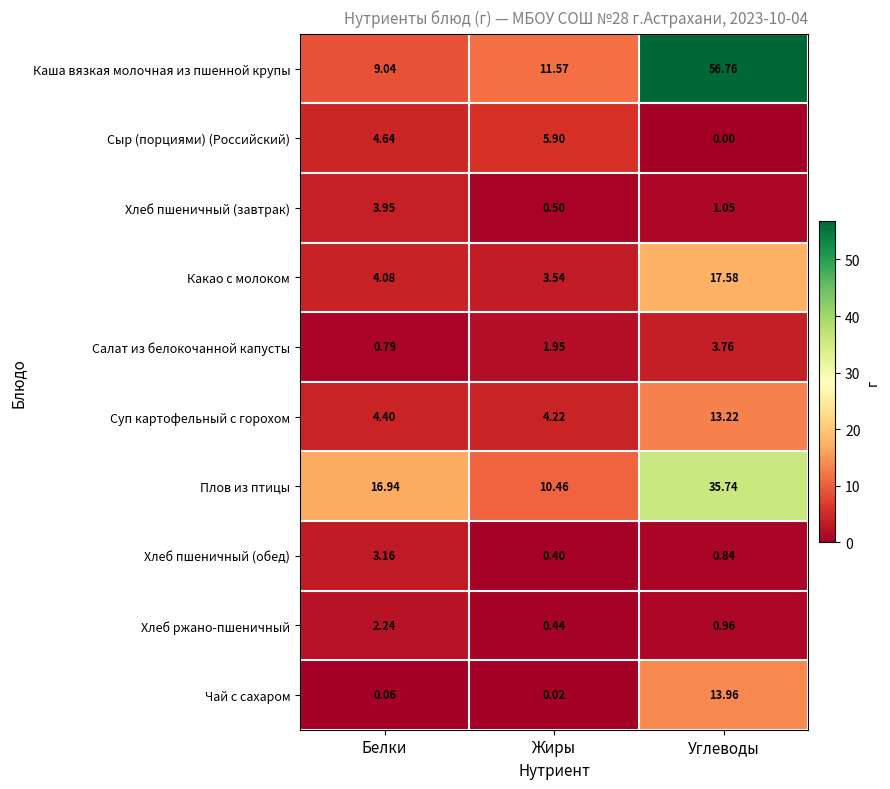

At which category is the sum across all series the highest?

Углеводы